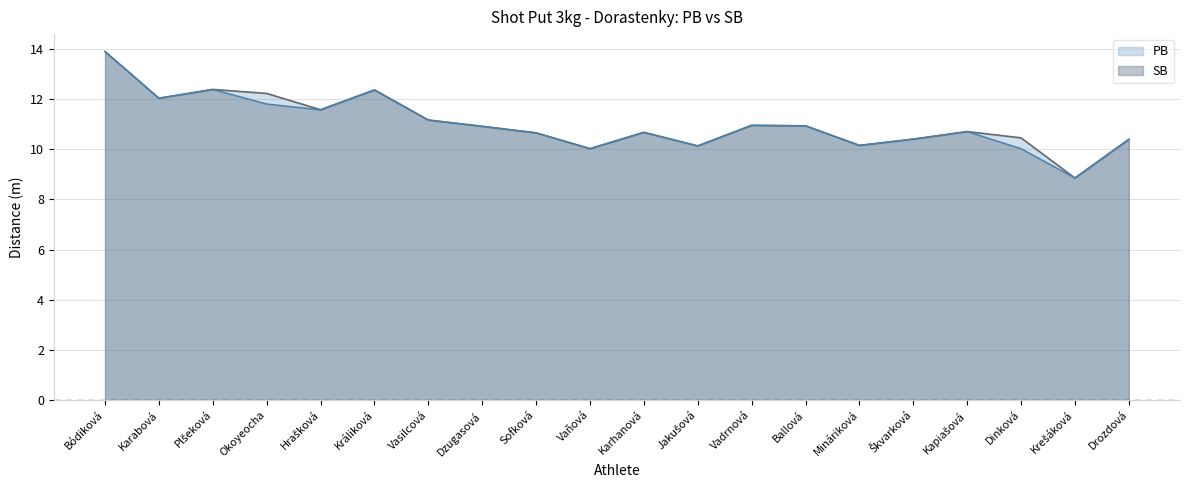

What are all the series names shown in the legend?

PB, SB